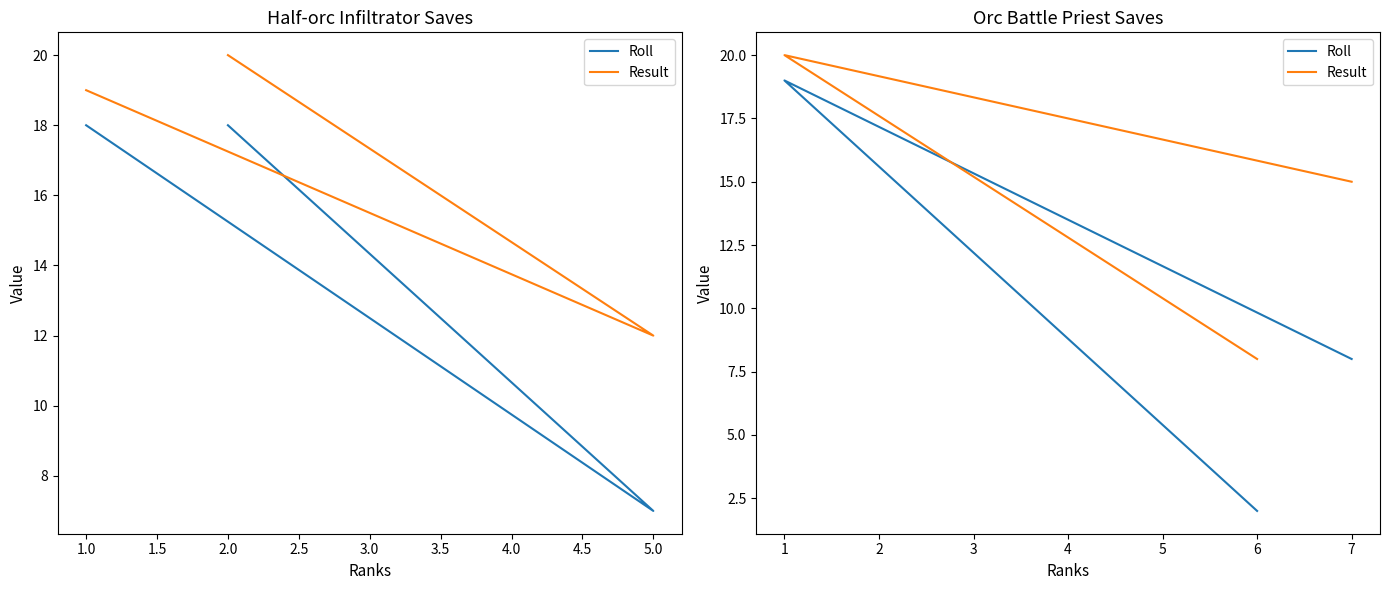

Between 7 and 6, which series saw the biggest shift?

Result